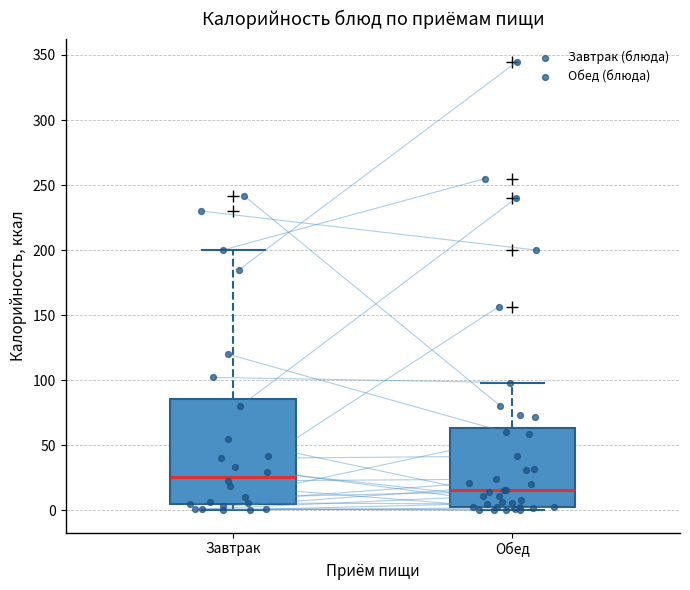

Reading left to right, transcribe this box plot: for each box, give where its median line is, the range the box spans, and where its two whiskers end, as read against the y-axis. The values are not printed on the chart, so give them approximately, as read against the axis.

Завтрак: median 25, box 5 to 85, whiskers 0 to 200
Обед: median 15, box 5 to 65, whiskers 0 to 100